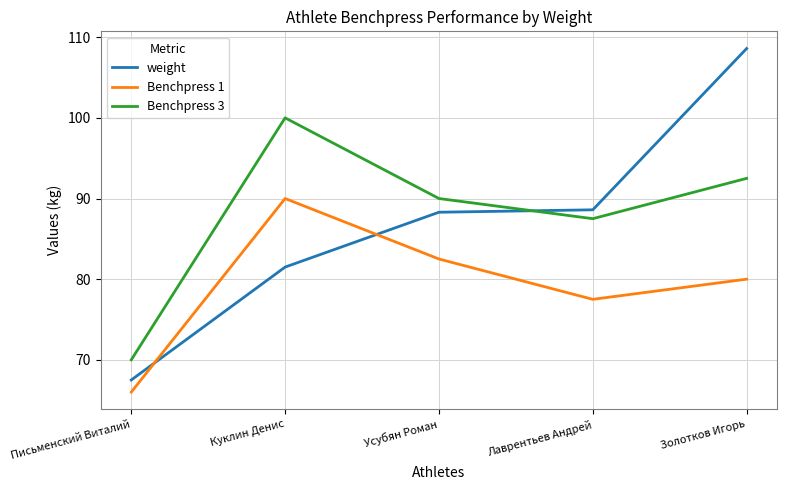

Reading left to right, transcribe all the data shown in this chart.

weight: 67.5	81.5	88.3	88.6	108.6
Benchpress 1: 66.0	90.0	82.5	77.5	80.0
Benchpress 3: 70.0	100.0	90.0	87.5	92.5